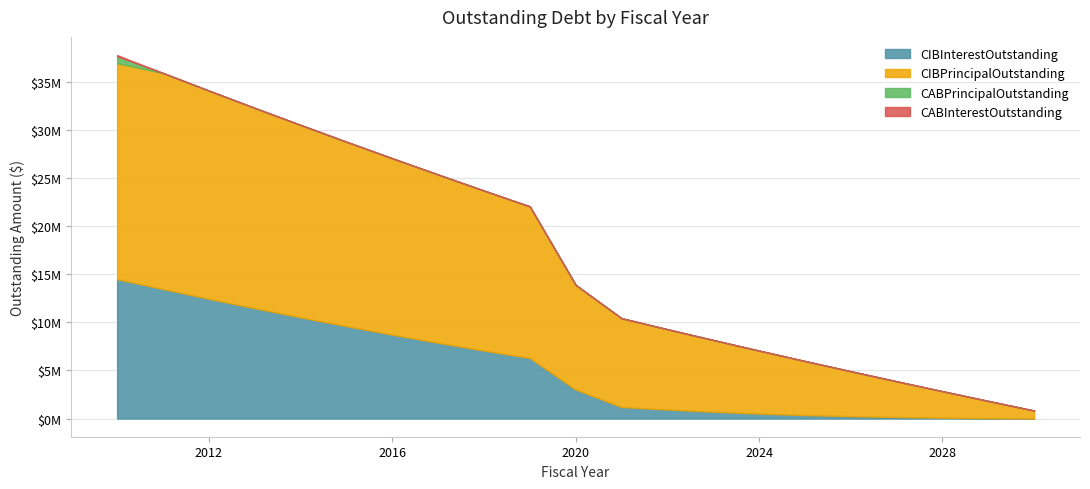

True or false: CIBInterestOutstanding and CIBPrincipalOutstanding intersect in this chart.

False